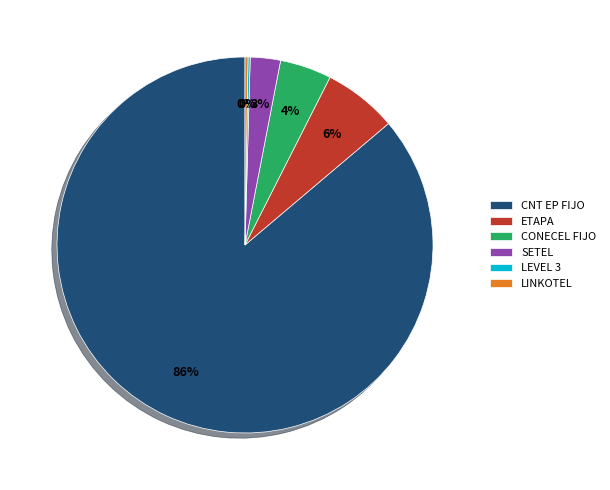

Which has a higher value, SETEL or CONECEL FIJO?

CONECEL FIJO